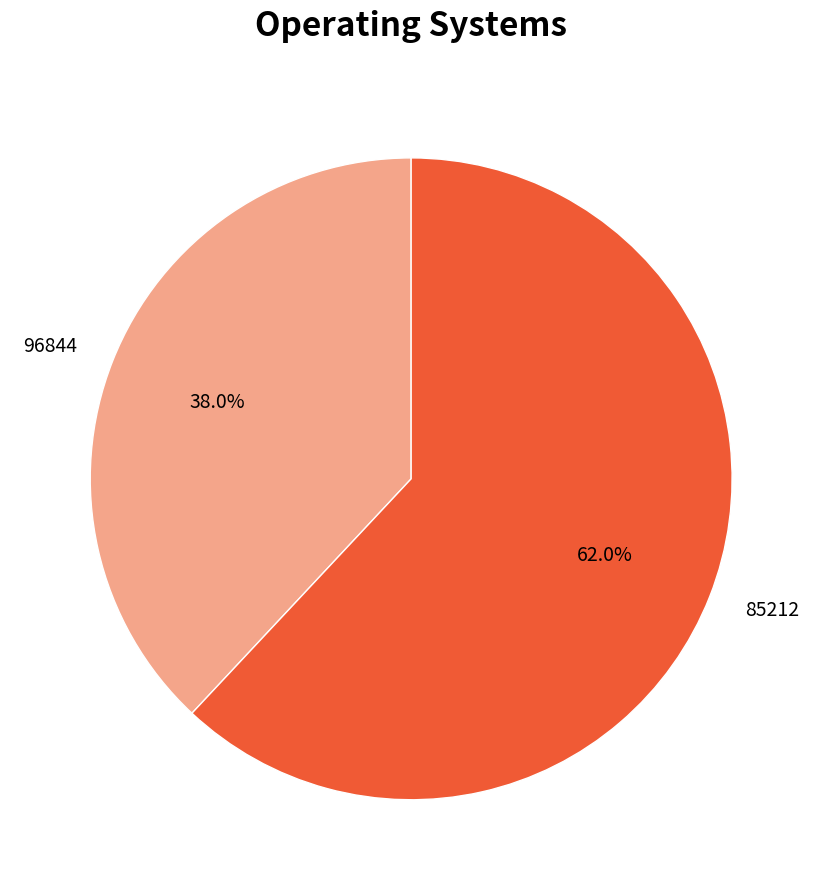

Do 85212 and 96844 together represent more than half of the pie?

Yes